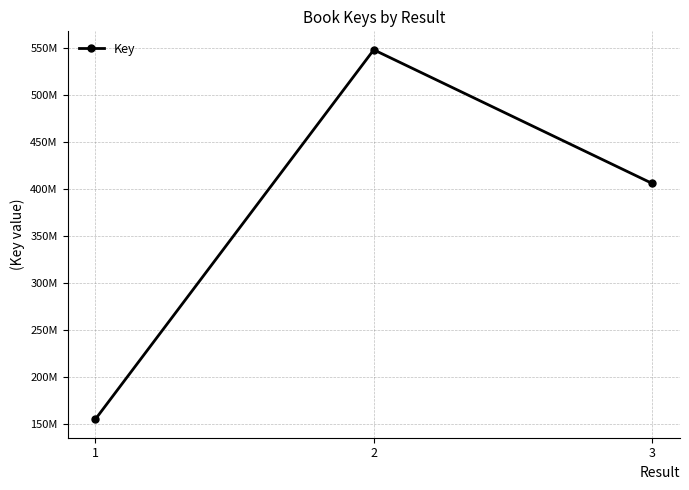

What is the difference between the maximum and minimum values?

392762490